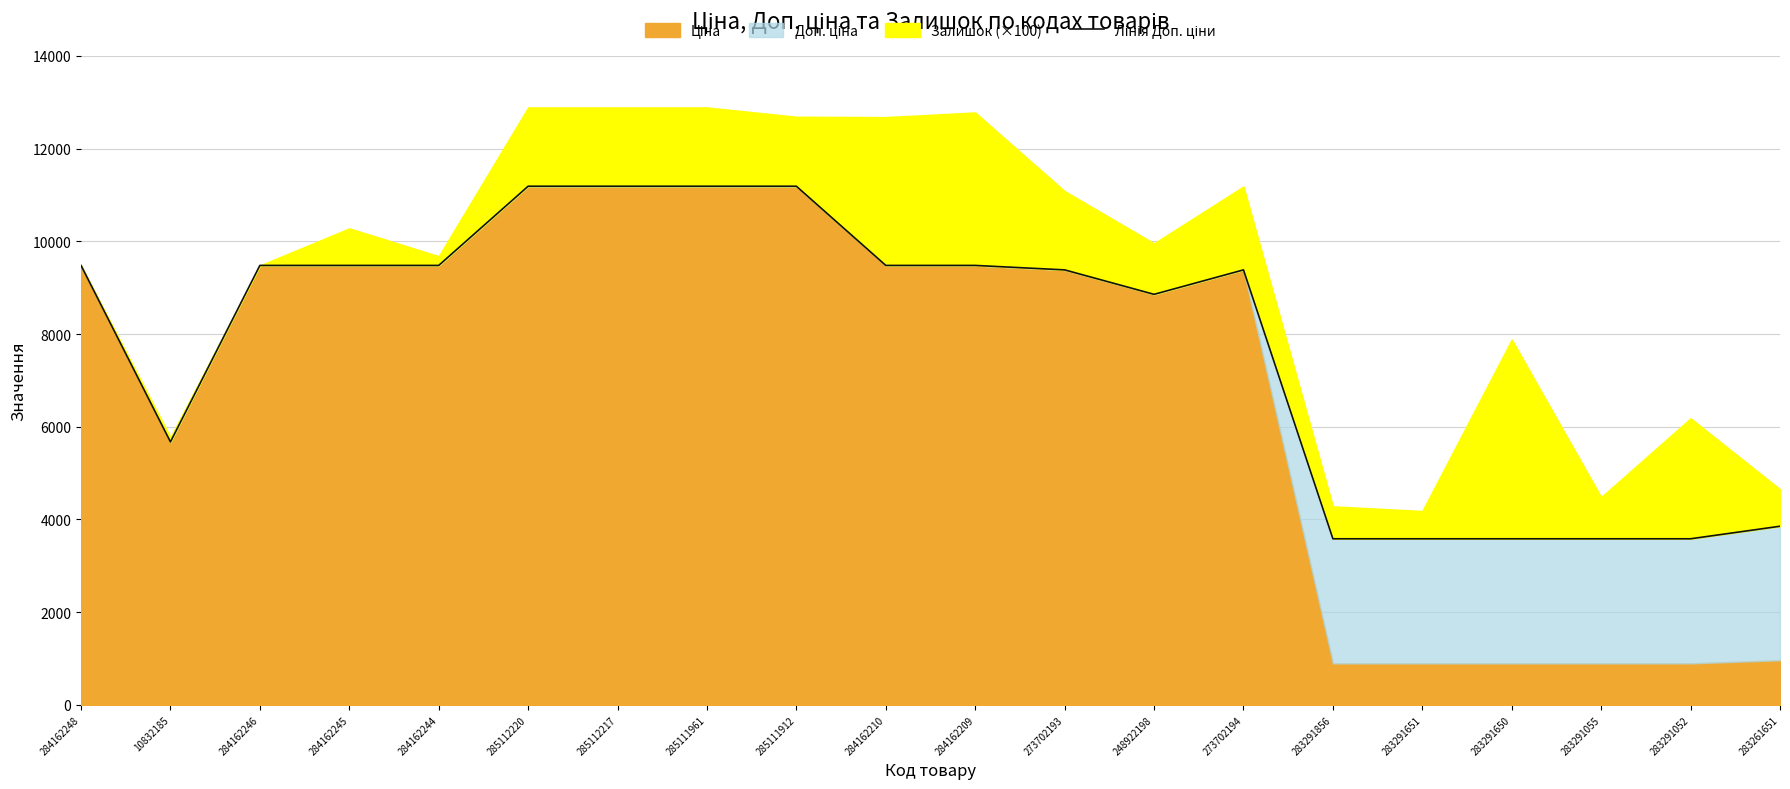

What is the label of the 17th point from the left?

283291650